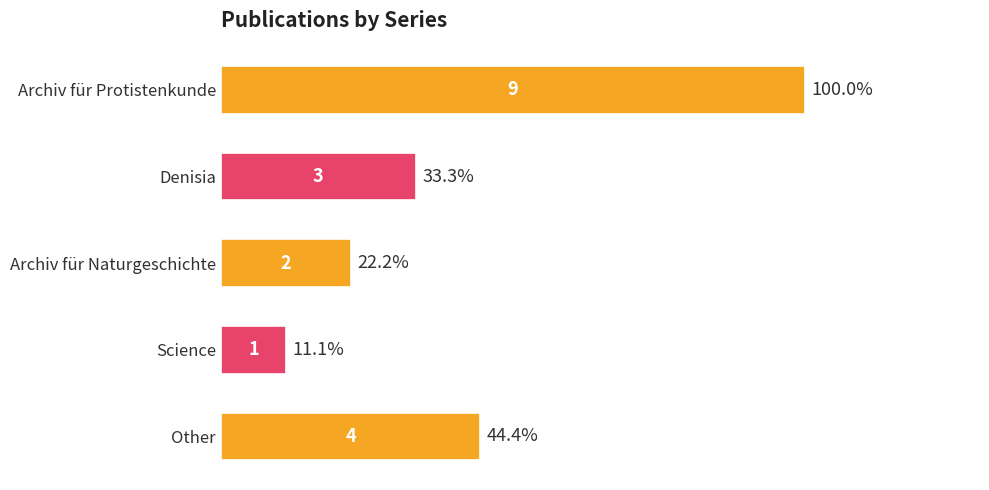

What is the label of the 3rd bar from the top?

Archiv für Naturgeschichte